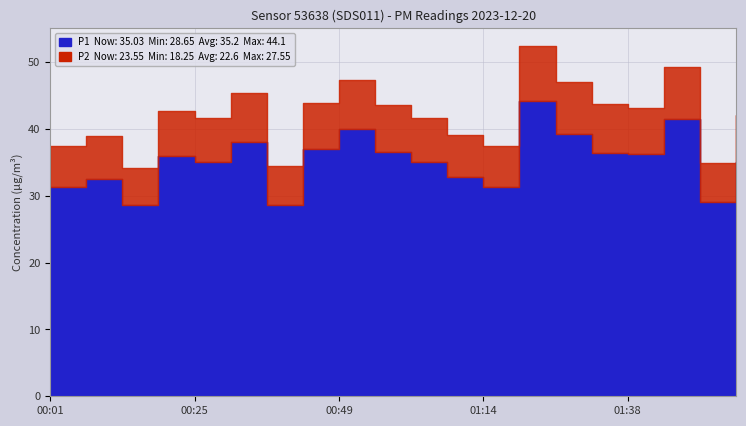

Is the value of P1 at 01:44 greater than the value of P2 at 00:25?

Yes